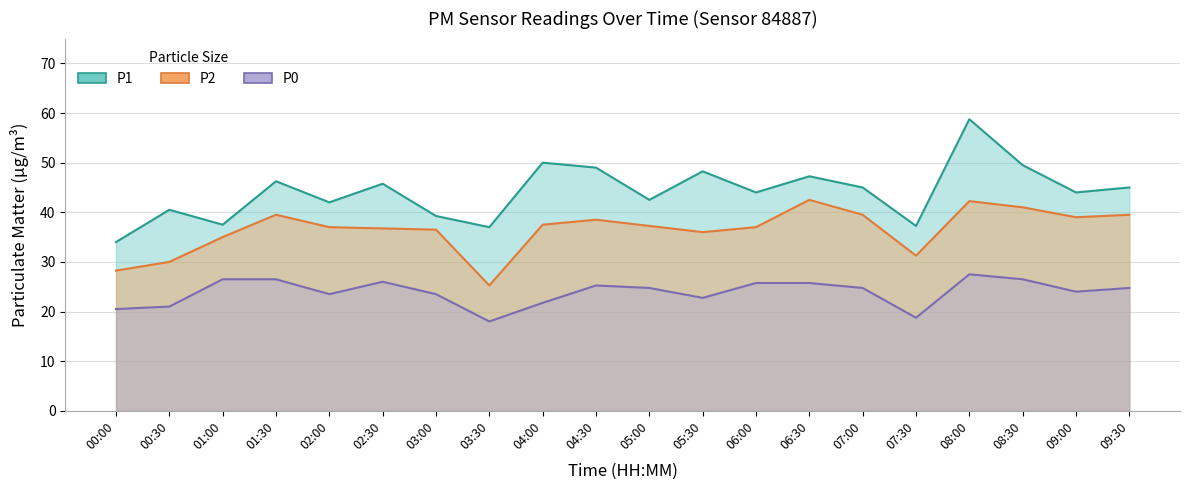

How many data points does each series have?

20